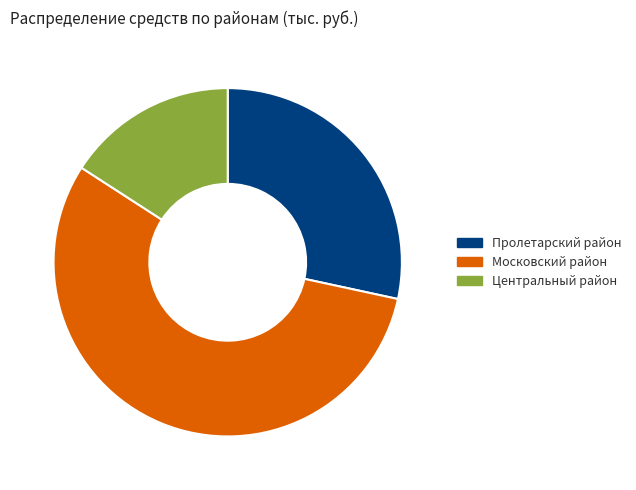

What is the ratio of the value at Московский район to the value at Пролетарский район?

2.0